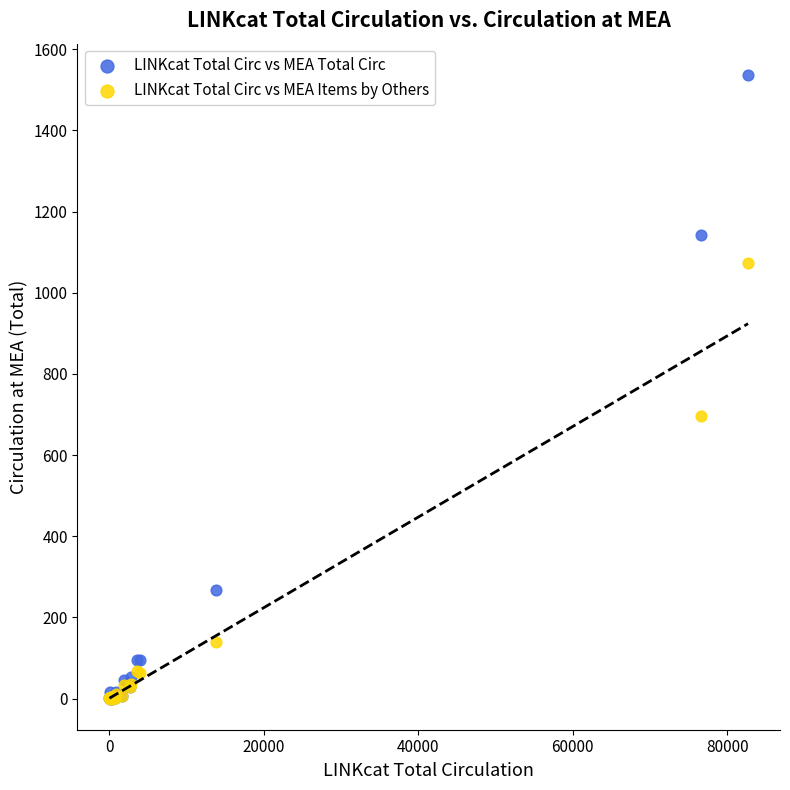

What are all the series names shown in the legend?

LINKcat Total Circ vs MEA Total Circ, LINKcat Total Circ vs MEA Items by Others